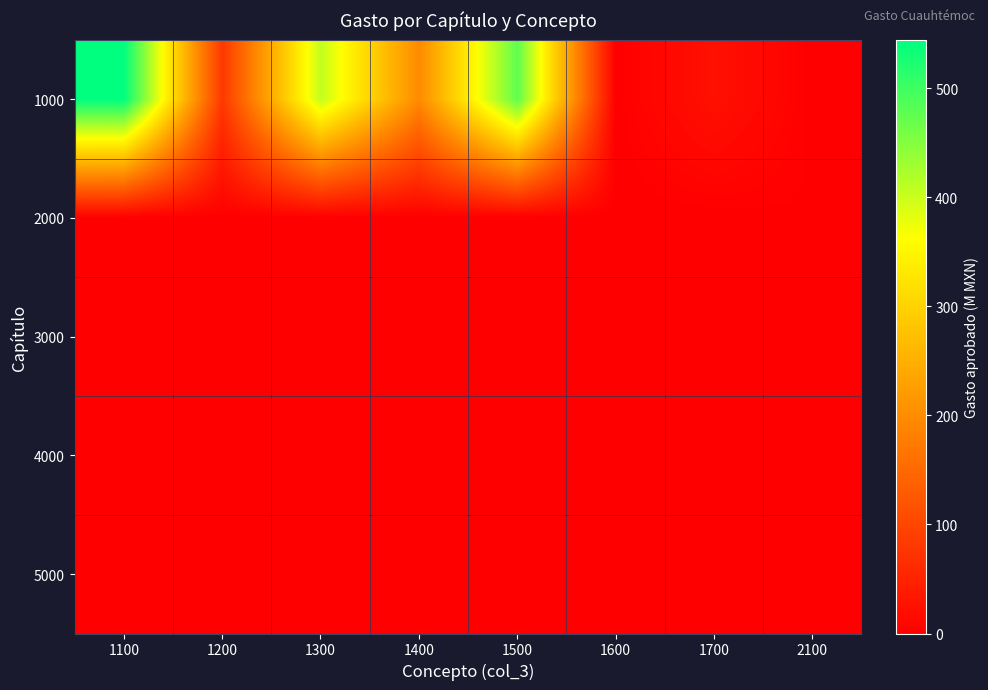

Which series changed the most between 1100 and 1500?

1000